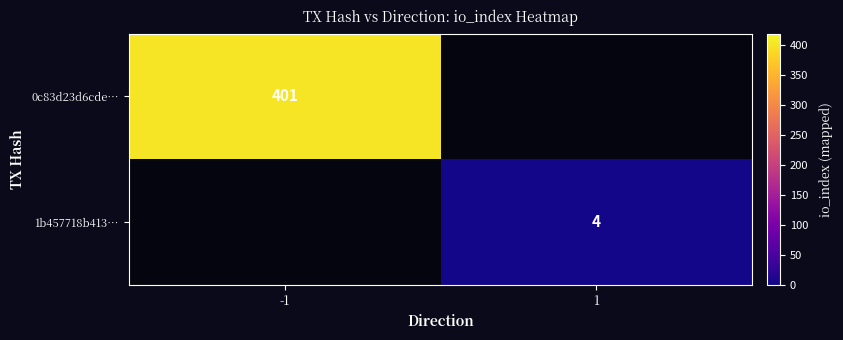

The 0c83d23d6cde… series shows 401 at -1. True or false?

True